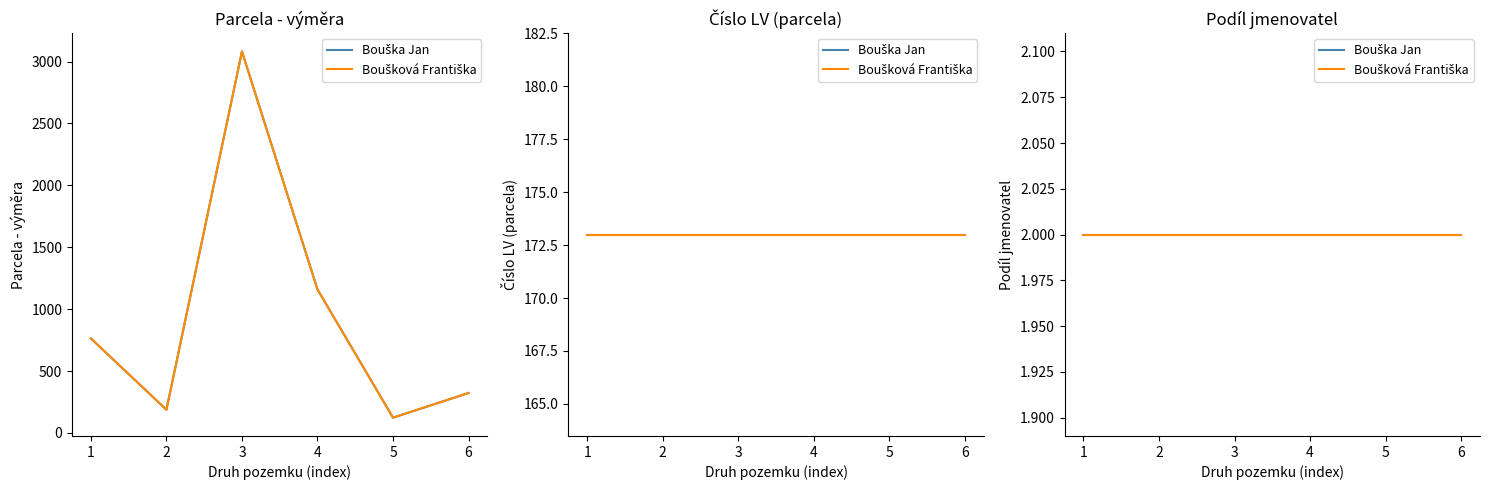

What is the maximum value shown in the chart?

3082